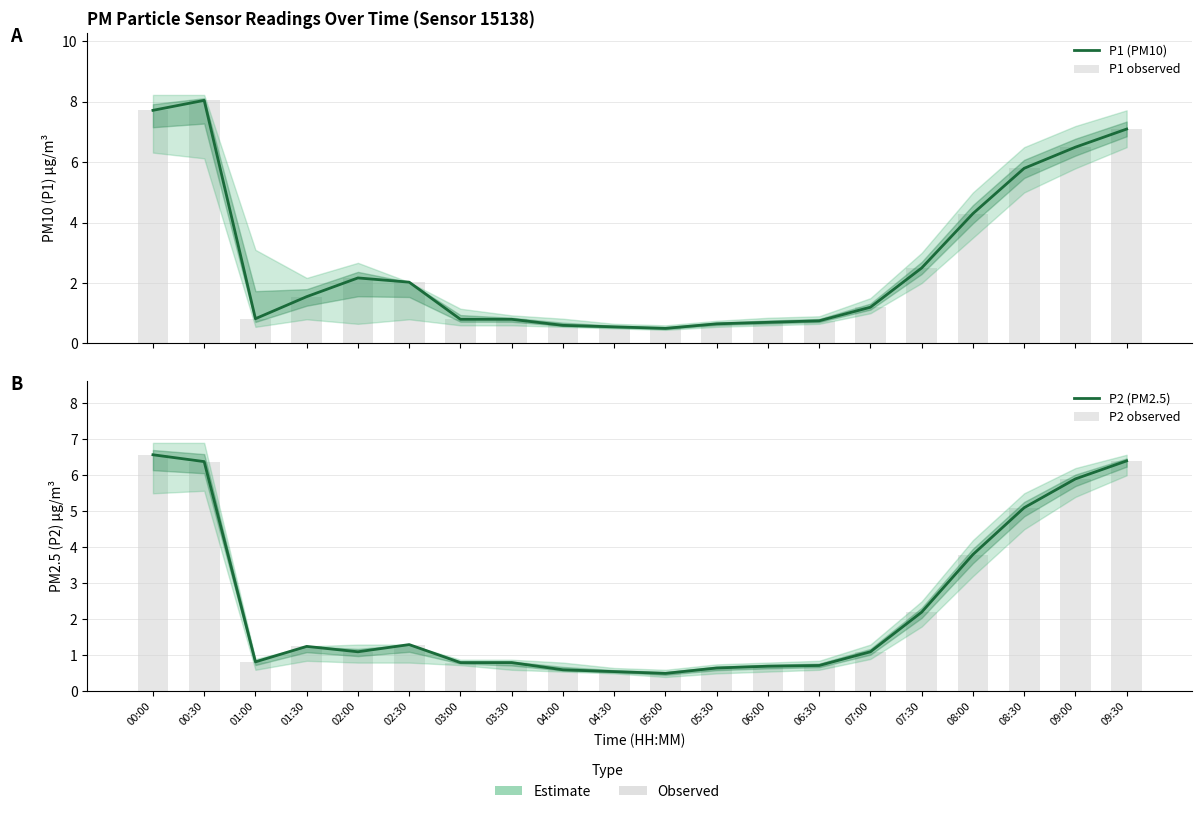

What is the label of the 11th bar from the right?

04:30